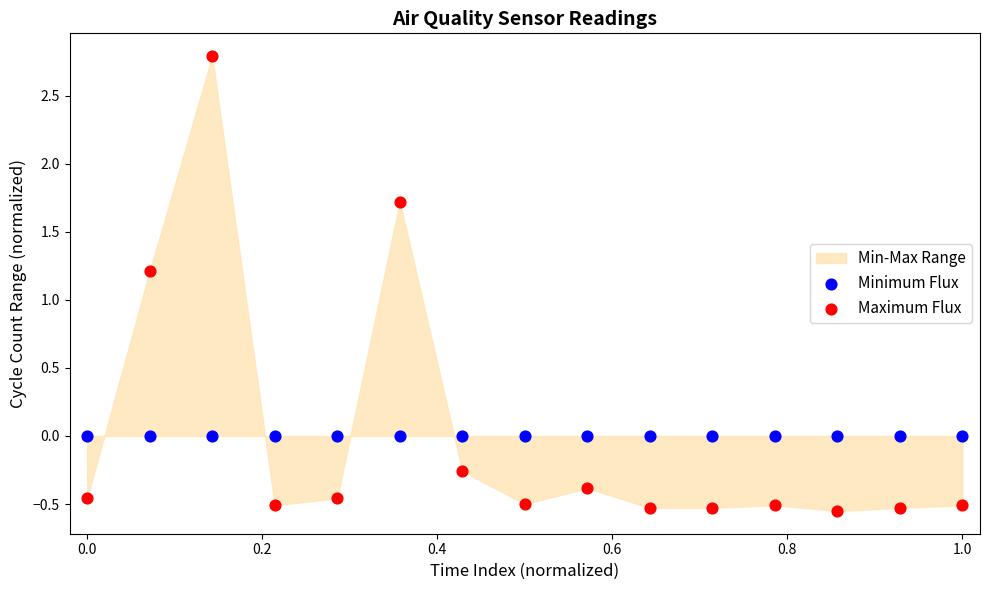

In the Maximum Flux series, what Y value is closest to 1?

1.2